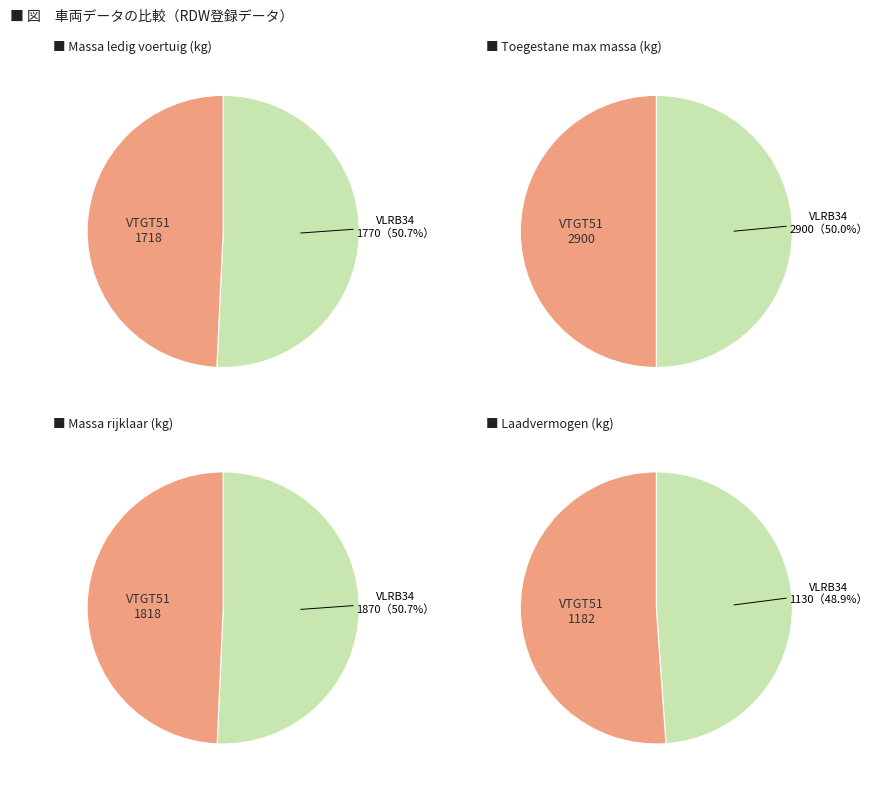

What is the largest slice in the pie chart?

VLRB34